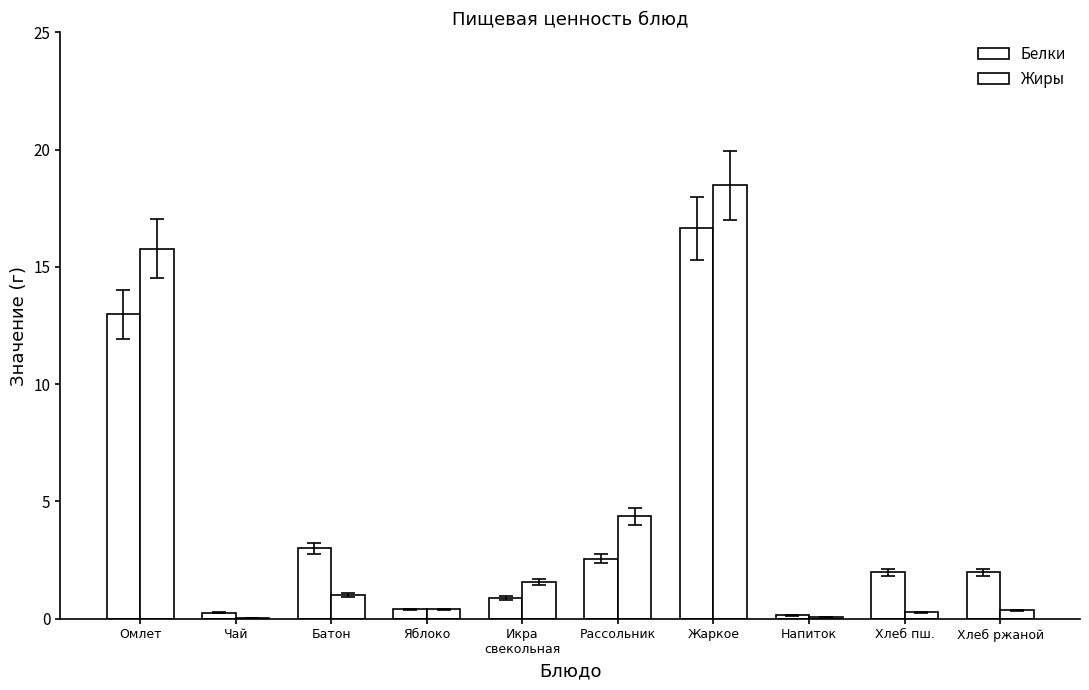

Reading left to right, what are all the values shown in this chart?

Белки: Омлет=13.0	Чай=0.3	Батон=3.0	Яблоко=0.4	Икра
свекольная=0.9	Рассольник=2.6	Жаркое=16.6	Напиток=0.1	Хлеб пш.=2.0	Хлеб ржаной=2.0
Жиры: Омлет=15.8	Чай=0.0	Батон=1.0	Яблоко=0.4	Икра
свекольная=1.6	Рассольник=4.4	Жаркое=18.5	Напиток=0.1	Хлеб пш.=0.3	Хлеб ржаной=0.4